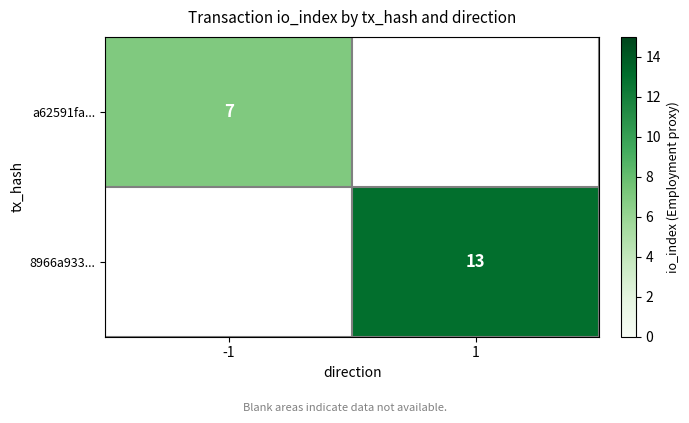

Is it true that a62591fa... equals 7 at -1?

True